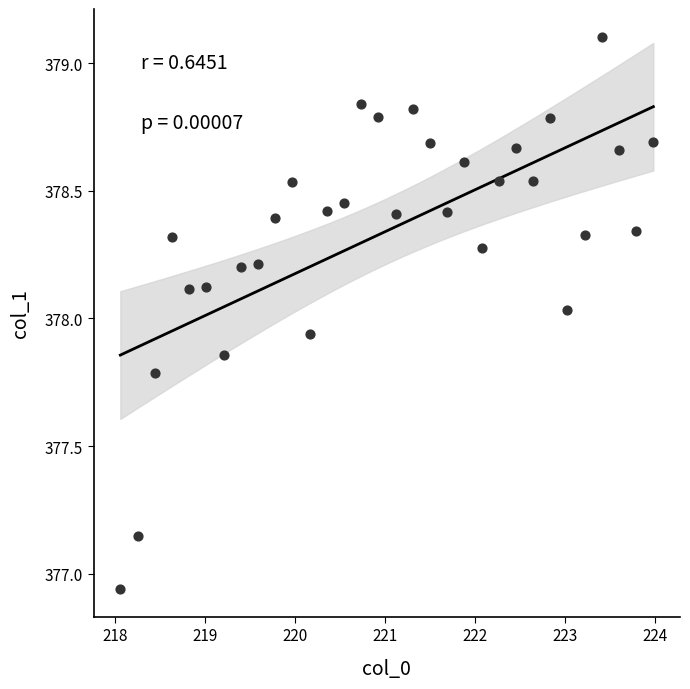

What is the range of X values (max minus min)?

5.9